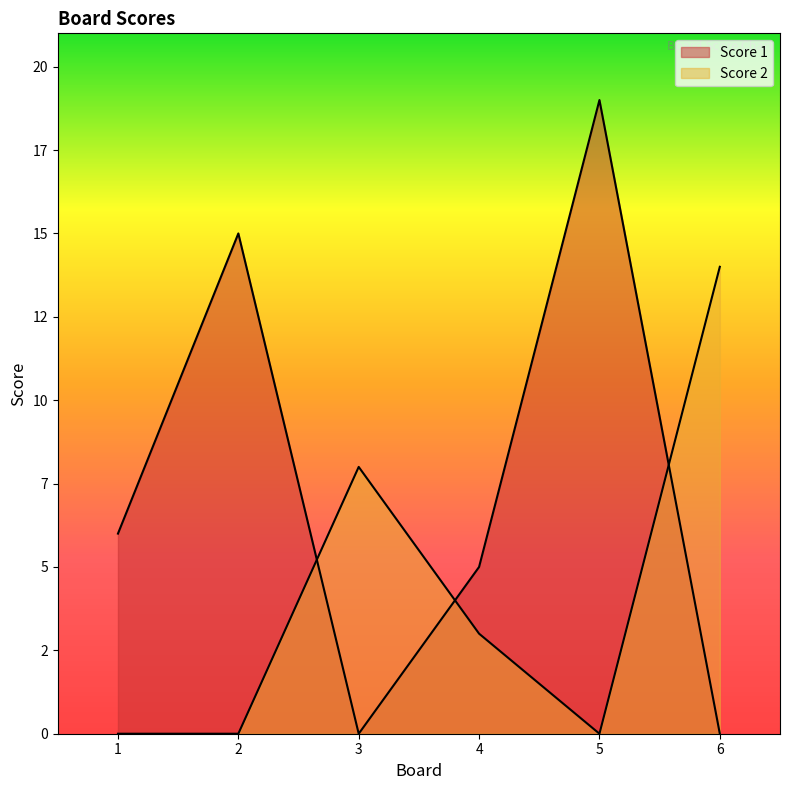

How many interior local peaks does the Score 1 series have?

2